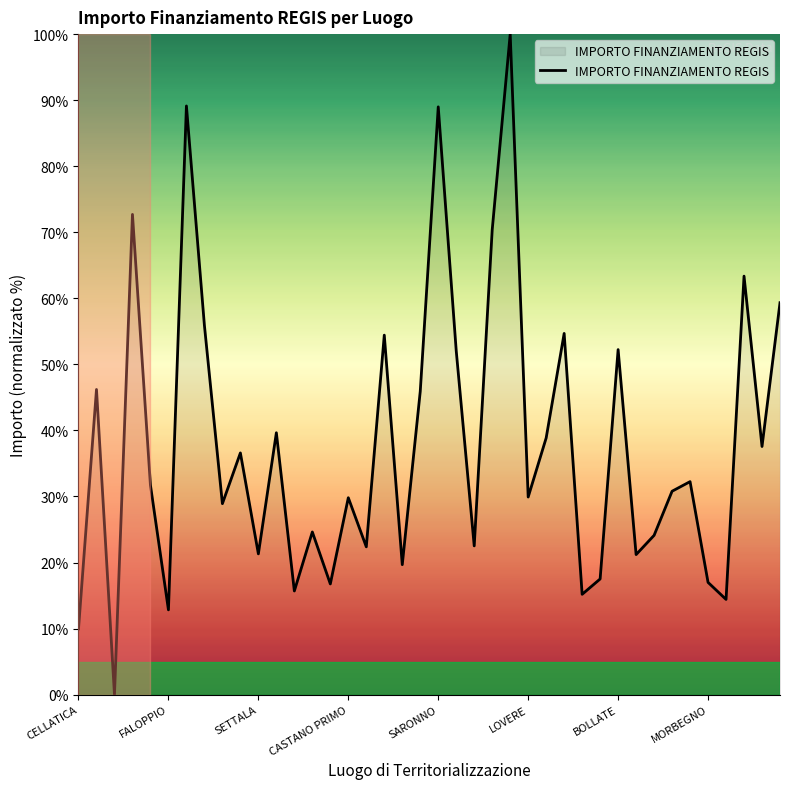

What is the greatest value displayed?

100.0